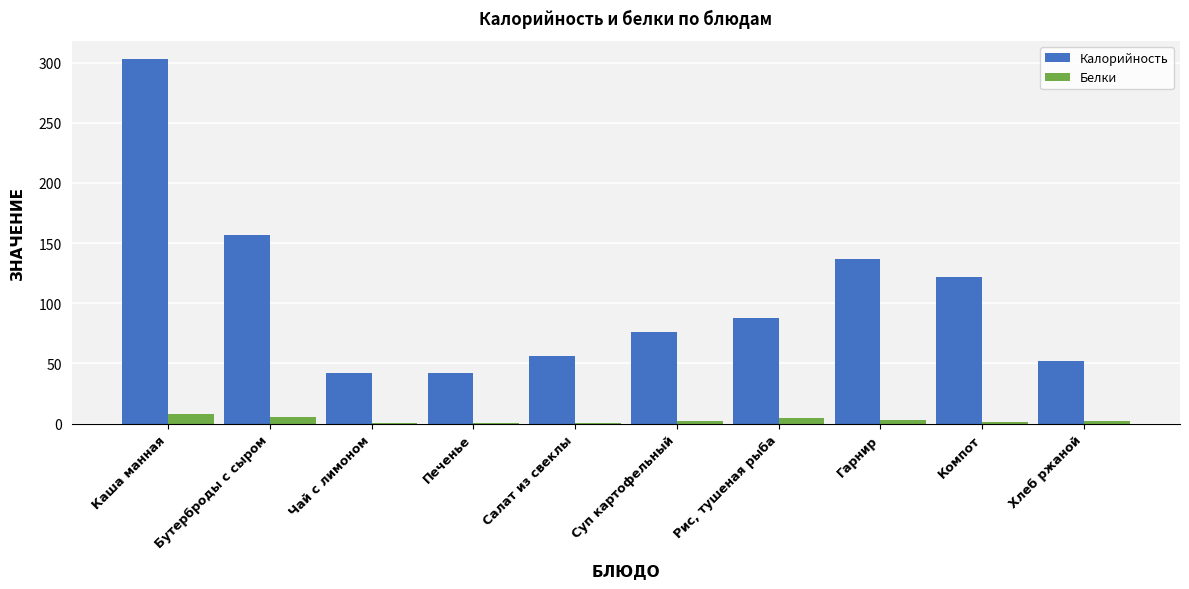

What are all the series names shown in the legend?

Калорийность, Белки